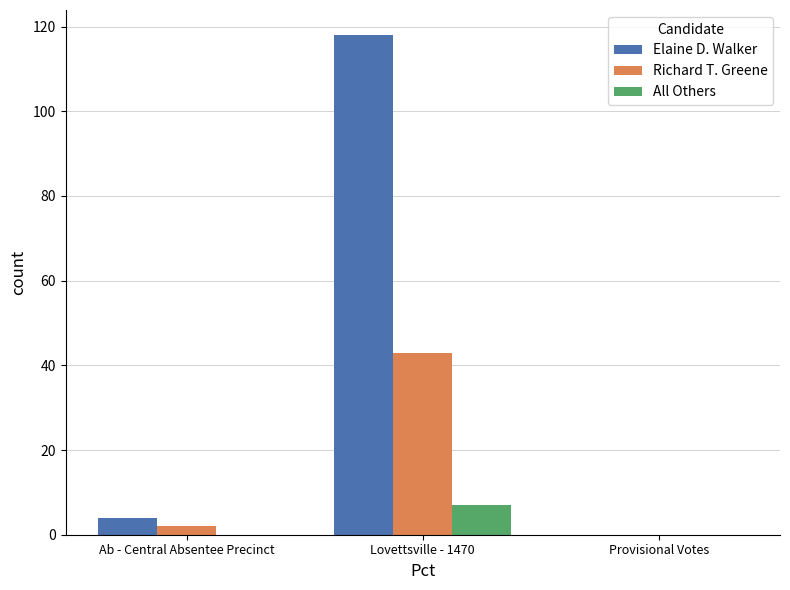

How many groups of bars are there?

3